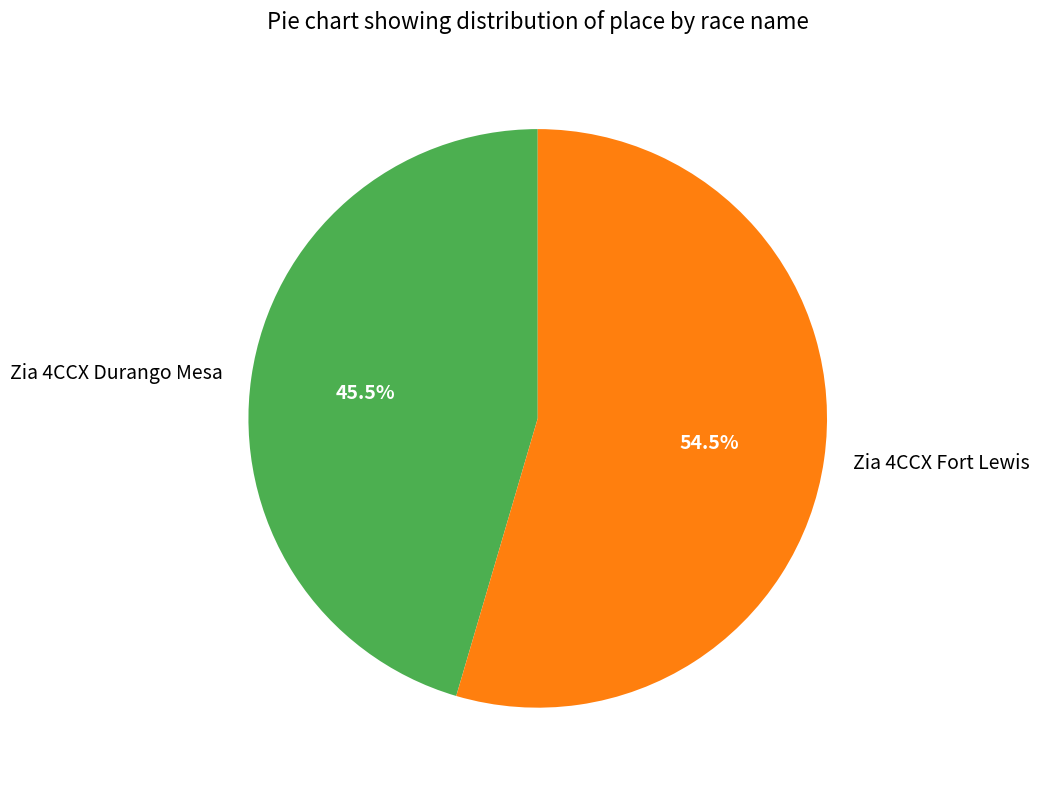

Does Zia 4CCX Durango Mesa account for over 50% of the chart?

No